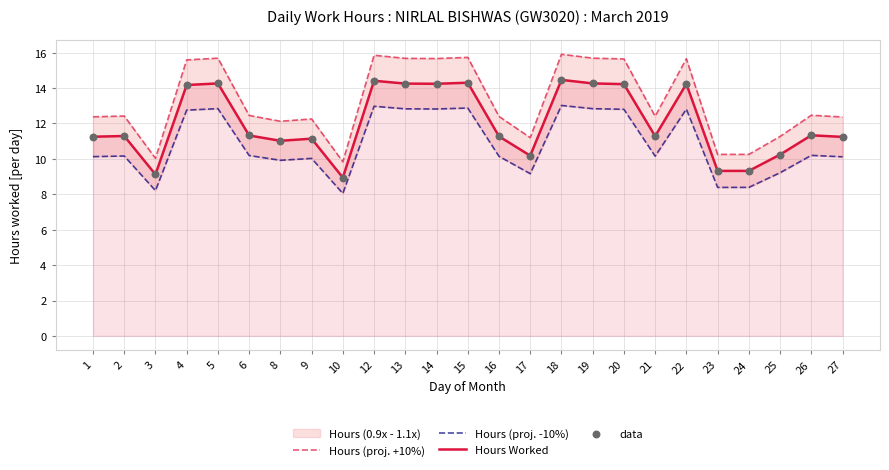

What is the total value across all series at 14?

57.0